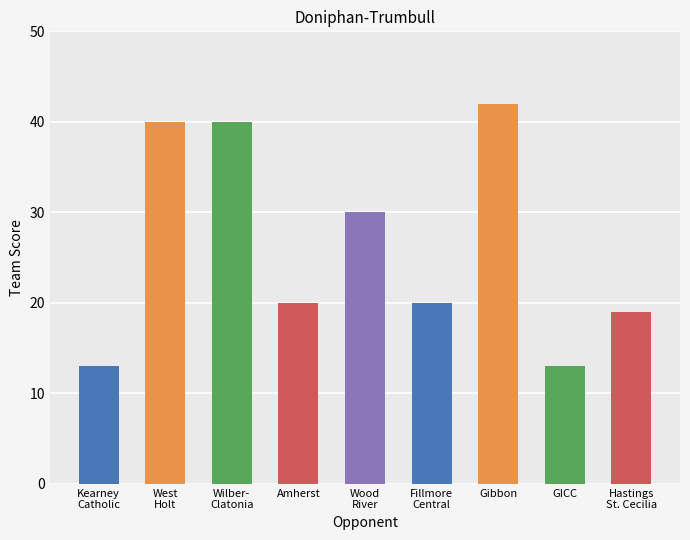

What is the maximum value shown in the chart?

42